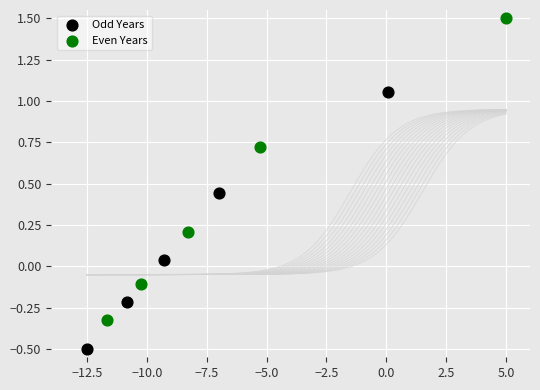

Which series contains the highest Y value?

Even Years